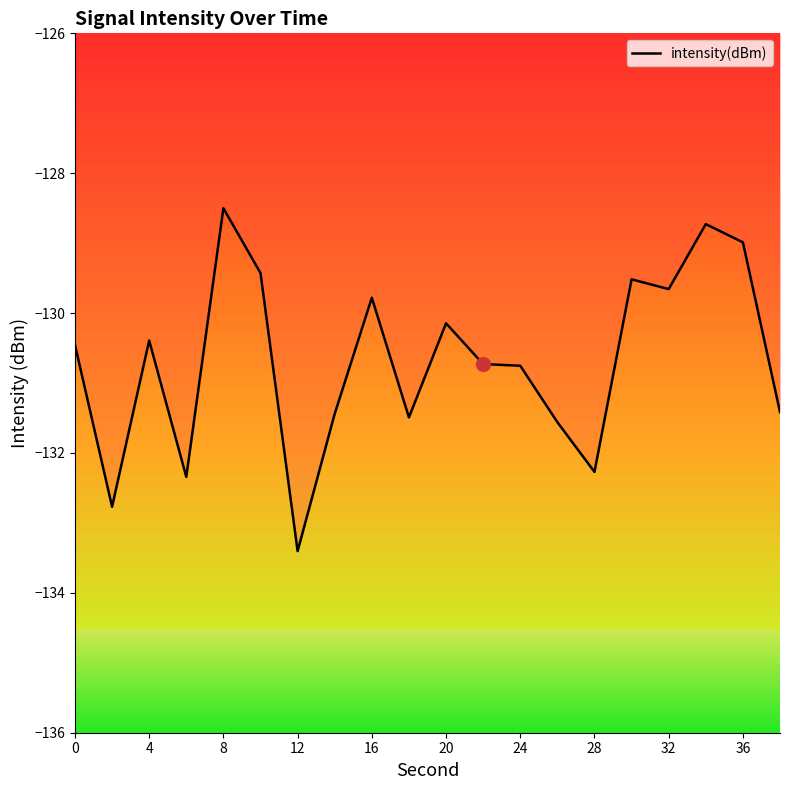

What is the difference between the maximum and minimum values?

4.9